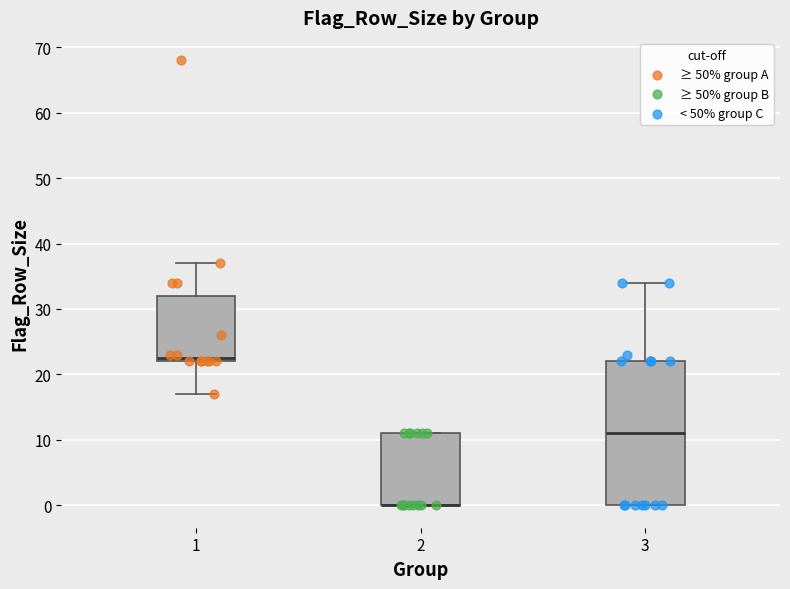

Reading left to right, read every box against the y-axis: the position of its median line, the range the box covers, and the ends of its whiskers. The values are not printed on the chart, so give them approximately, as read against the axis.

1: median 23, box 22 to 32, whiskers 17 to 37
2: median 0 (drawn on the box's lower edge), box 0 to 11, whiskers 0 to 11
3: median 11, box 0 to 22, whiskers 0 to 34